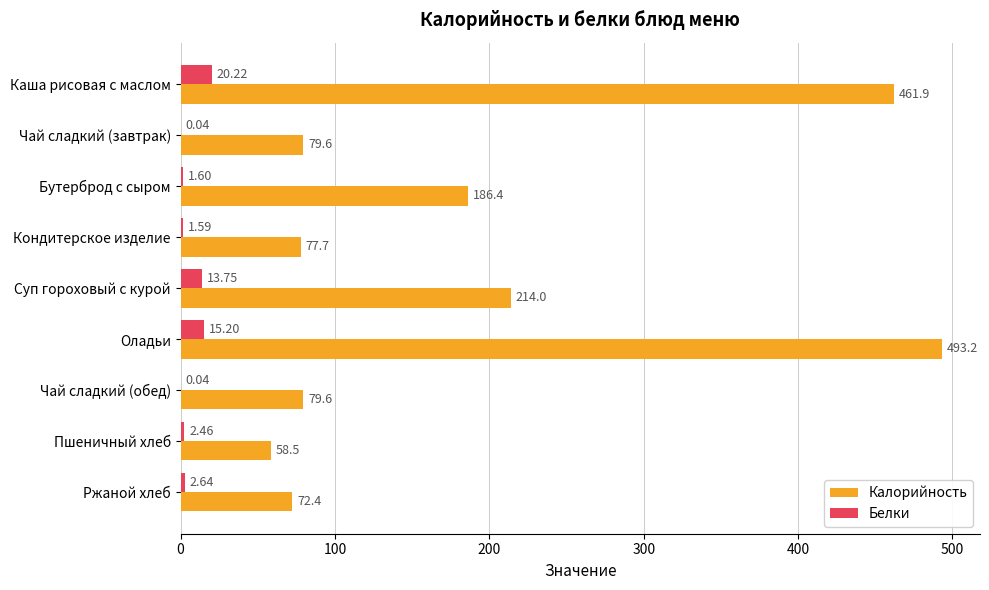

Is the value of Белки at Кондитерское изделие greater than the value of Калорийность at Кондитерское изделие?

No